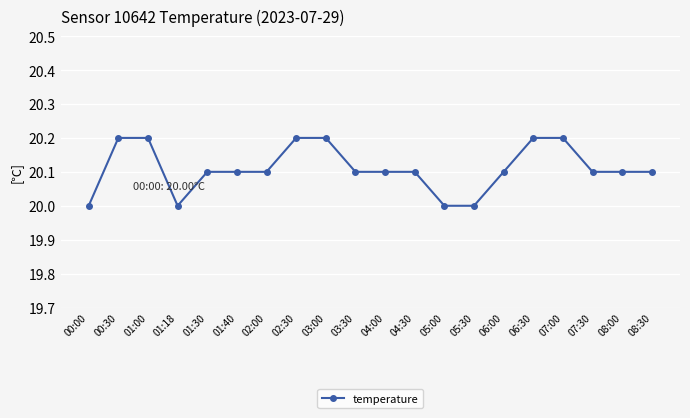

How many lines are shown in the chart?

1